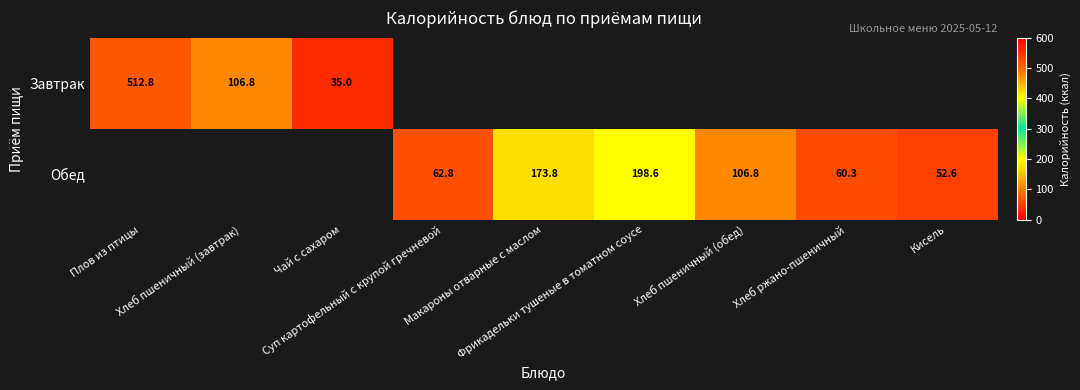

Is it true that Завтрак equals 189.0 at Хлеб пшеничный (завтрак)?

False